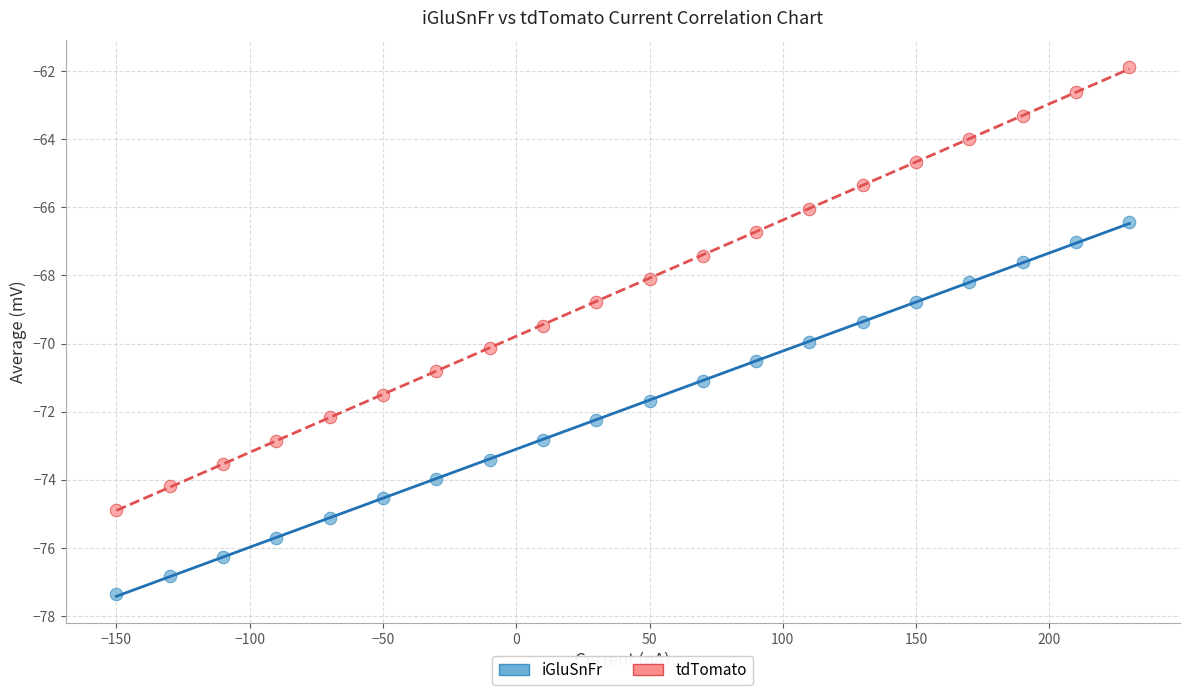

What is the X range (max minus min) for the scatter plot?

380.0